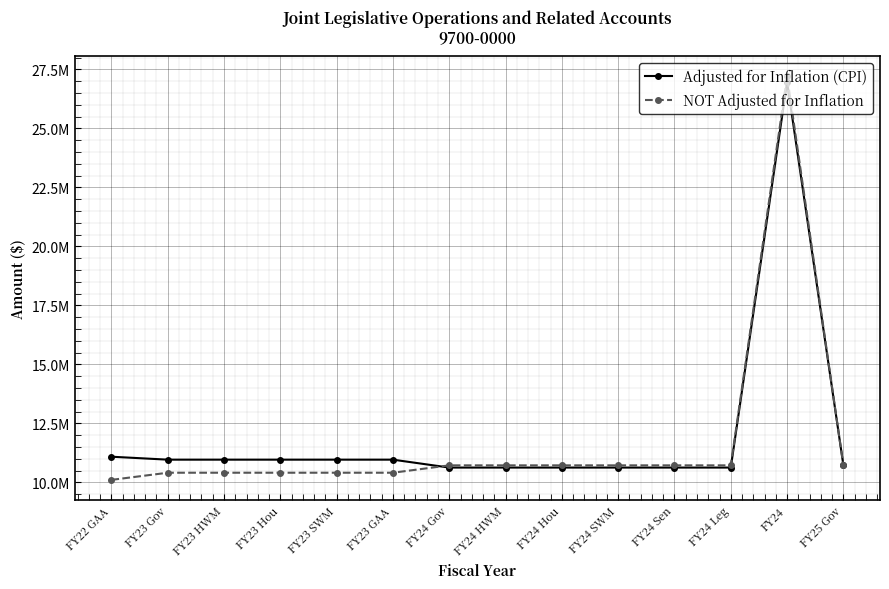

At which label does Adjusted for Inflation (CPI) reach its peak?

FY24